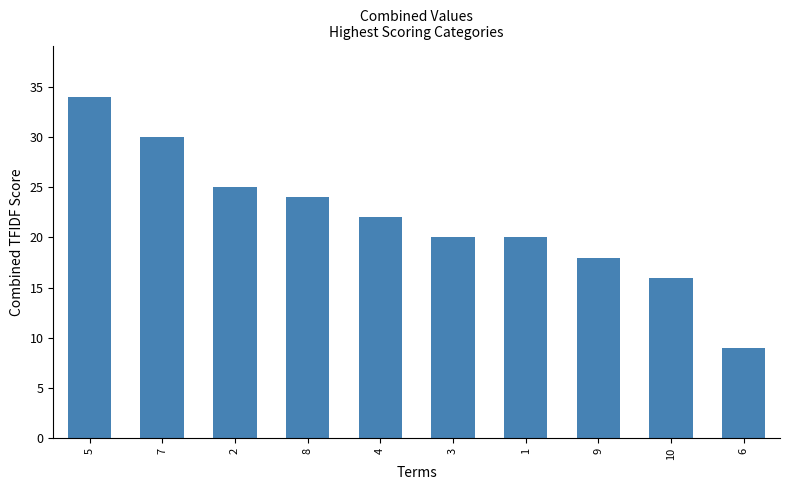

Reading left to right, what are all the values shown in this chart?

5=34	7=30	2=25	8=24	4=22	3=20	1=20	9=18	10=16	6=9